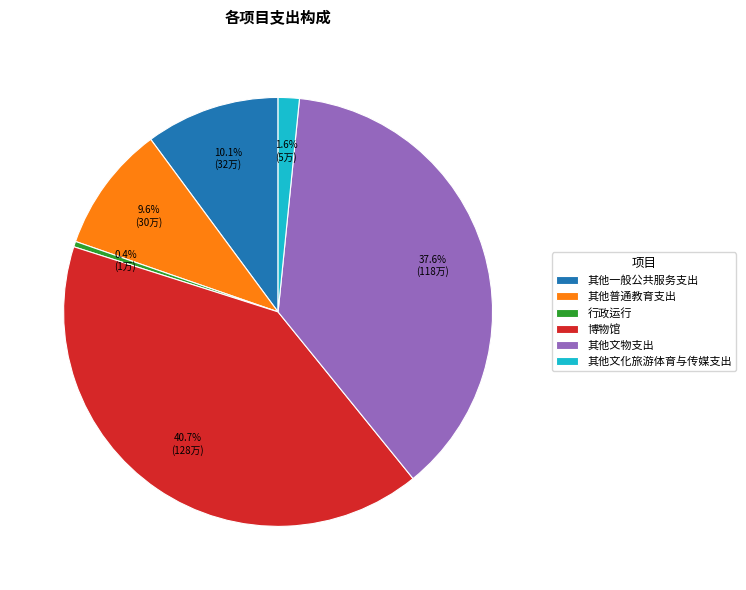

Does any single category account for the majority?

No